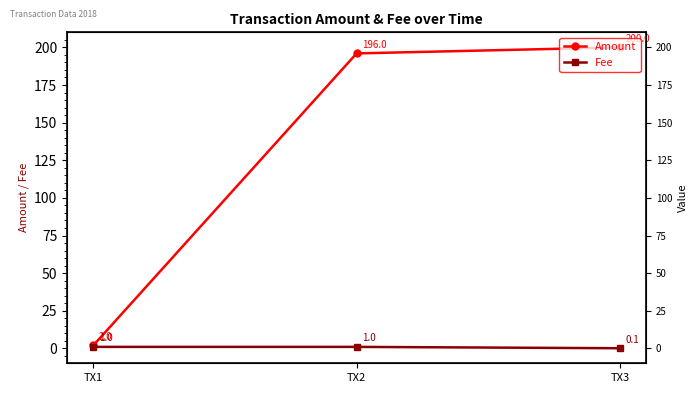

Which label corresponds to the smallest value in the chart?

TX3